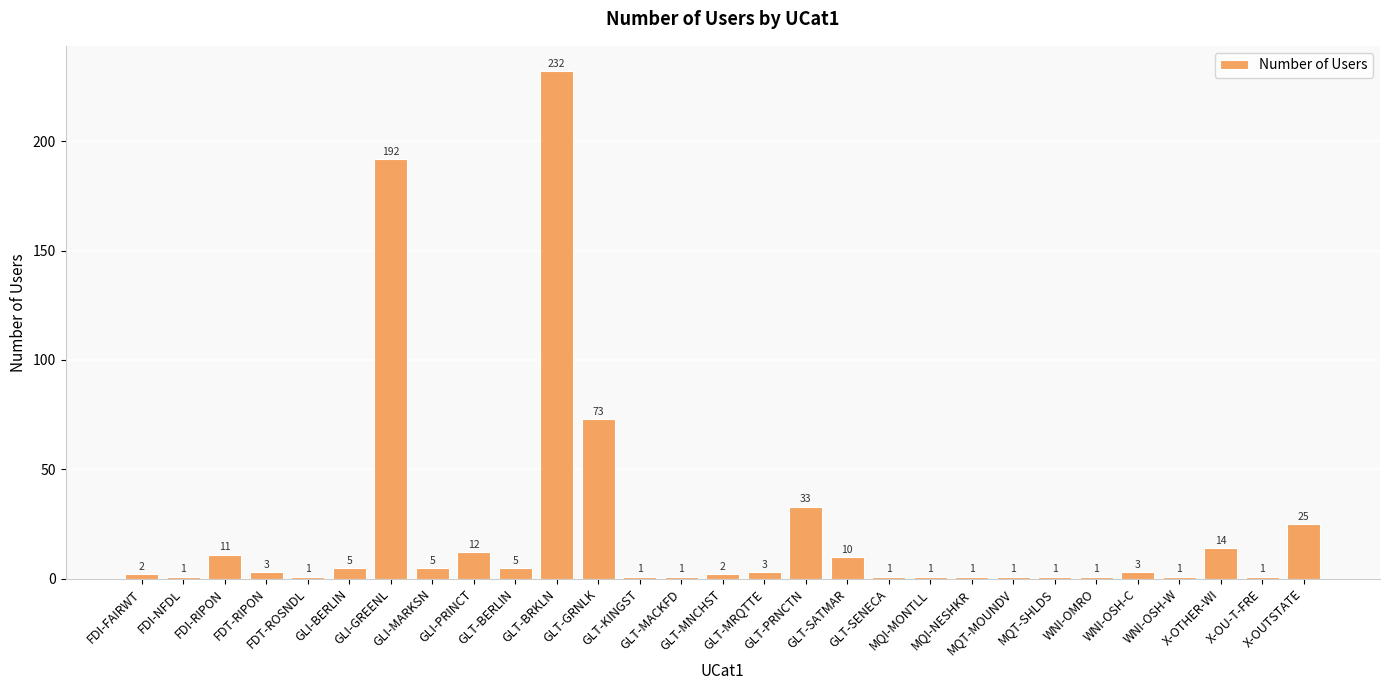

What is the smallest value displayed?

1